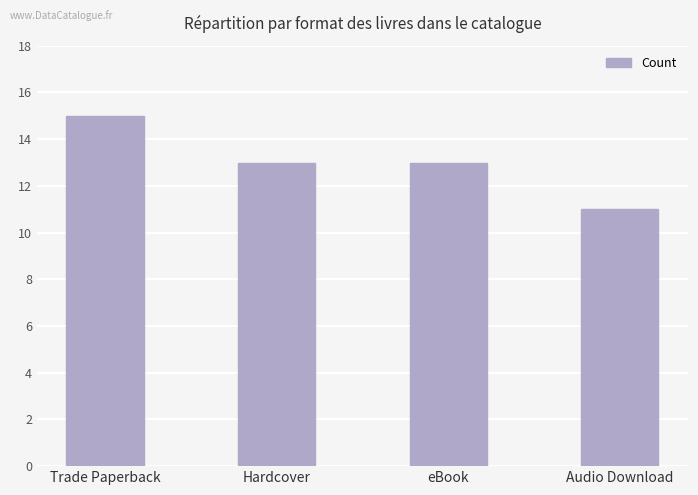

Between Trade Paperback and eBook, which is larger?

Trade Paperback